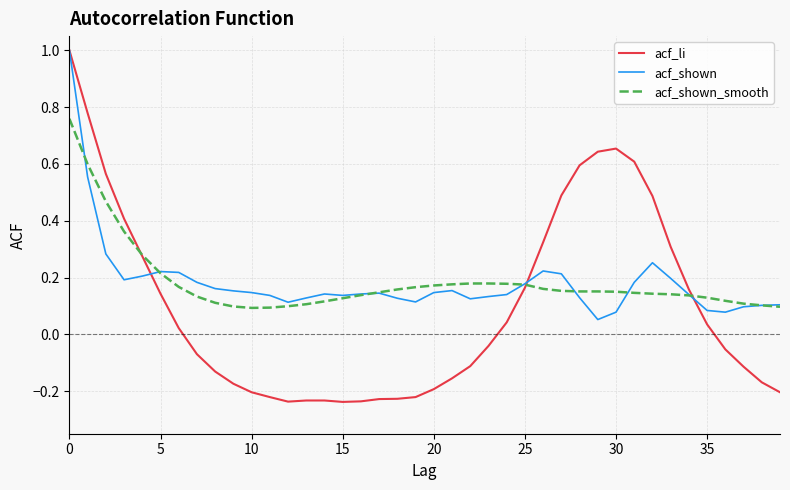

What is the highest value of the acf_li series?

1.0